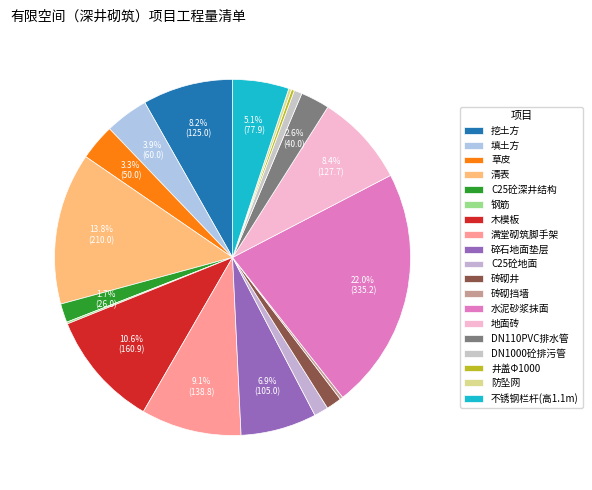

To the nearest percent, what is the difference between the 不锈钢栏杆(高1.1m) and 木模板 slice percentages?

5%